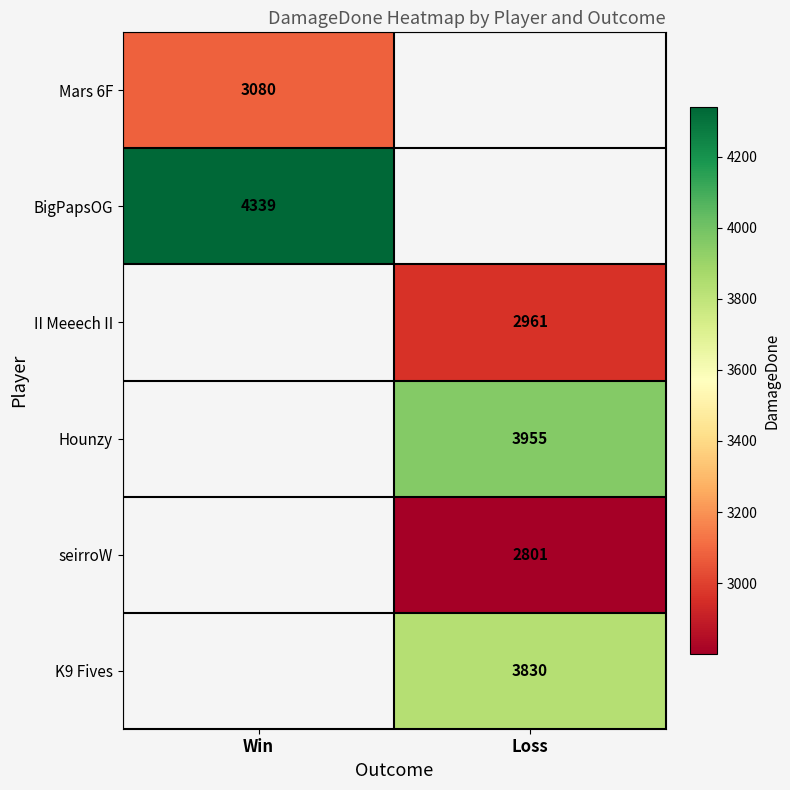

How many series are shown in this chart?

6